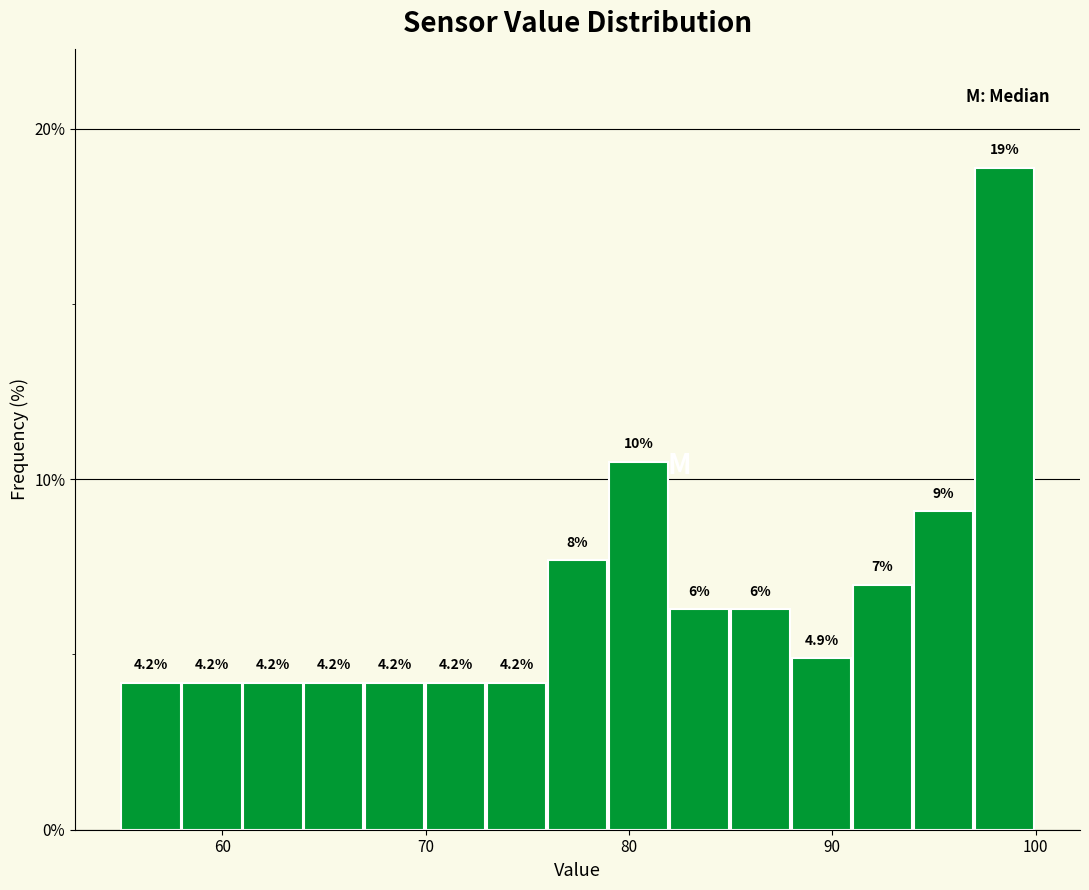

Read against the x-axis, roughly where is the centre of the tallest bar?

98